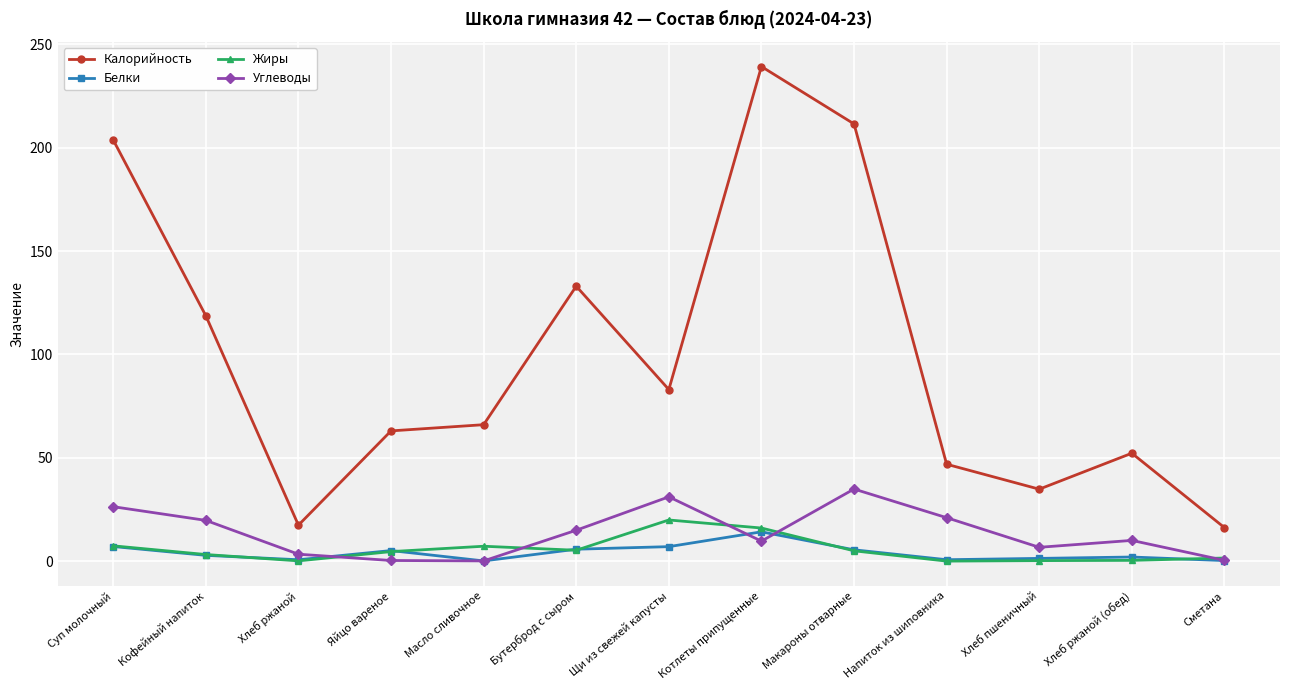

At which label does Калорийность first exceed 66?

Суп молочный